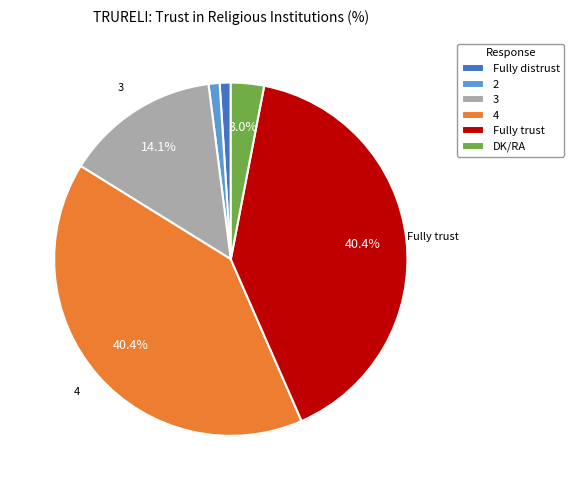

What percentage is NOT represented by 4?

59.6%